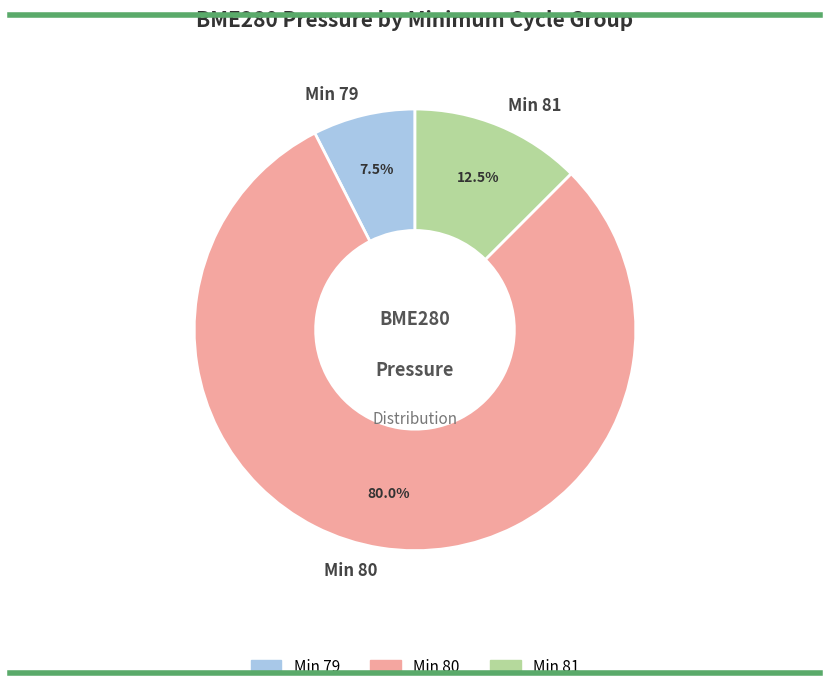

Combined, what portion of the pie is Min 79 and Min 80?

87.5%